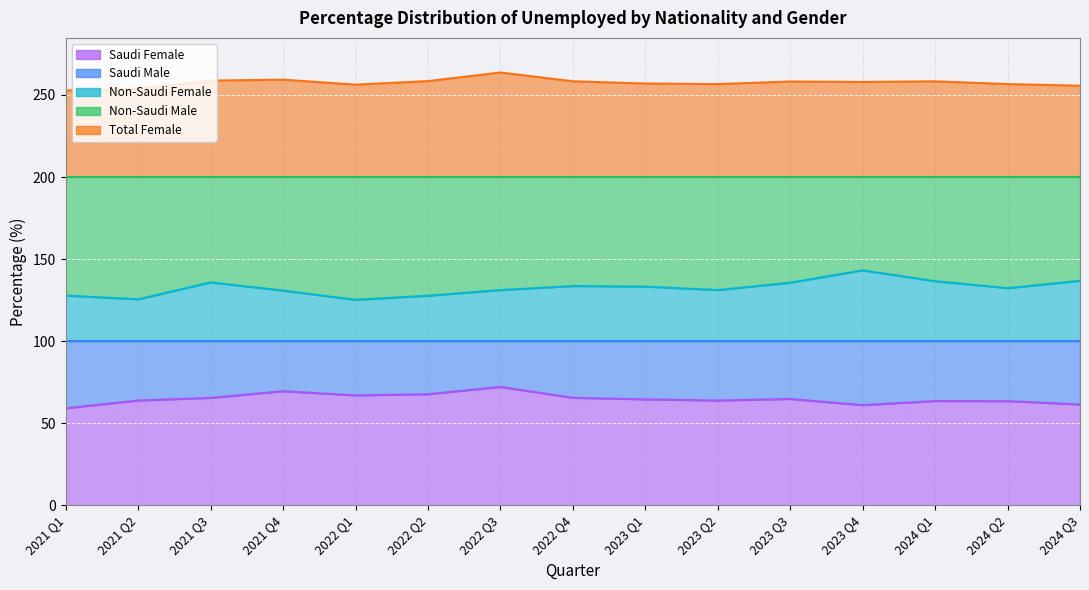

At which label does Saudi Female first exceed 64?

2021 Q3